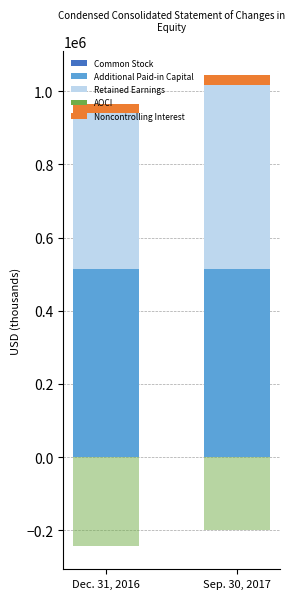

What is the greatest value displayed?

513934